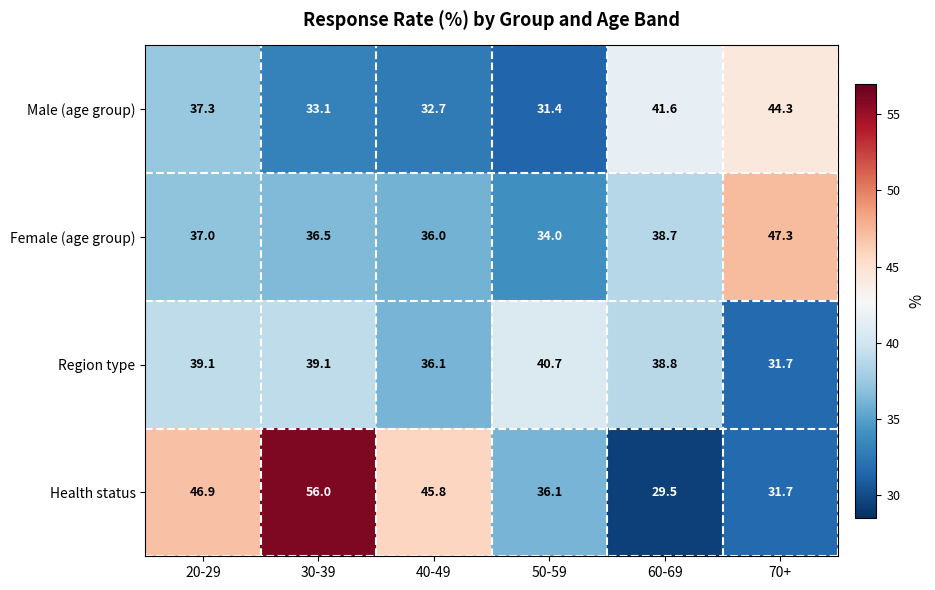

What is the difference between the highest and lowest values at 30-39?

22.9